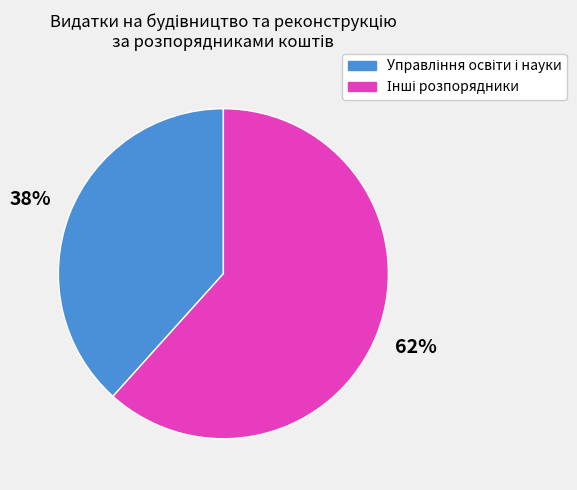

To the nearest percent, what is the average slice percentage?

50%